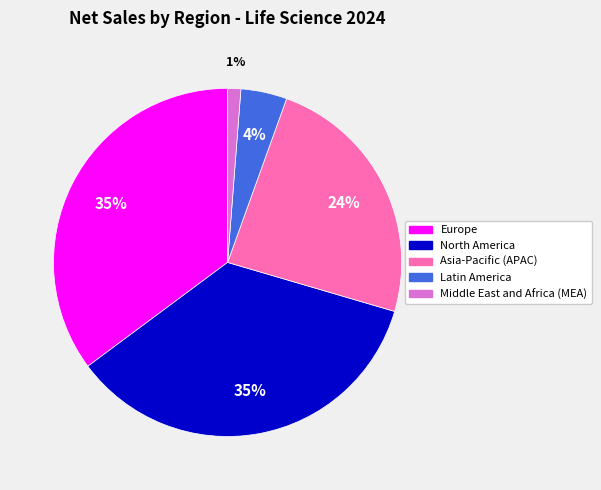

What percentage is the Asia-Pacific (APAC) slice, to the nearest percent?

24%